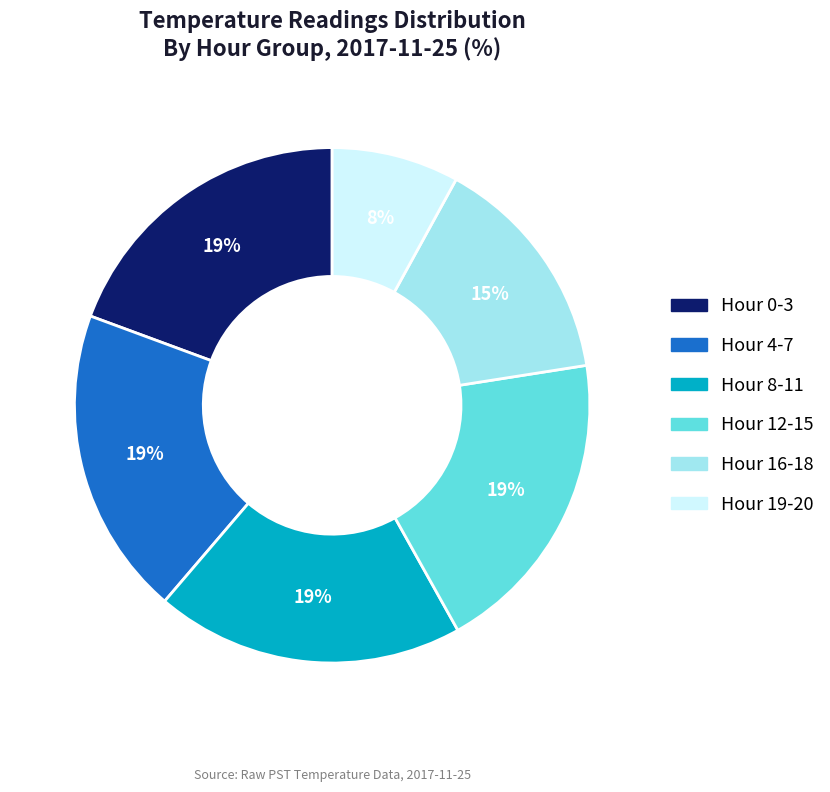

To the nearest percent, what percentage of the pie is Hour 19-20?

8%